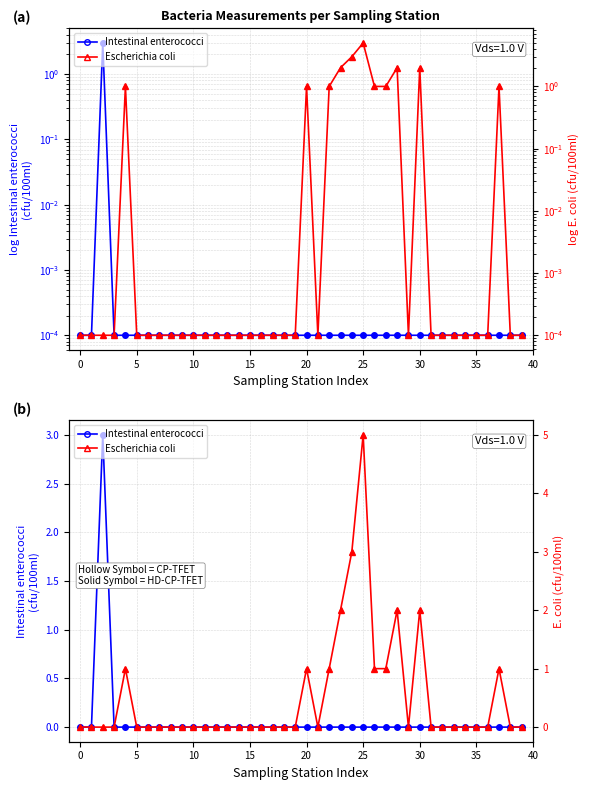

The value of Escherichia coli (hollow=CP) at 12 is 2. True or false?

False